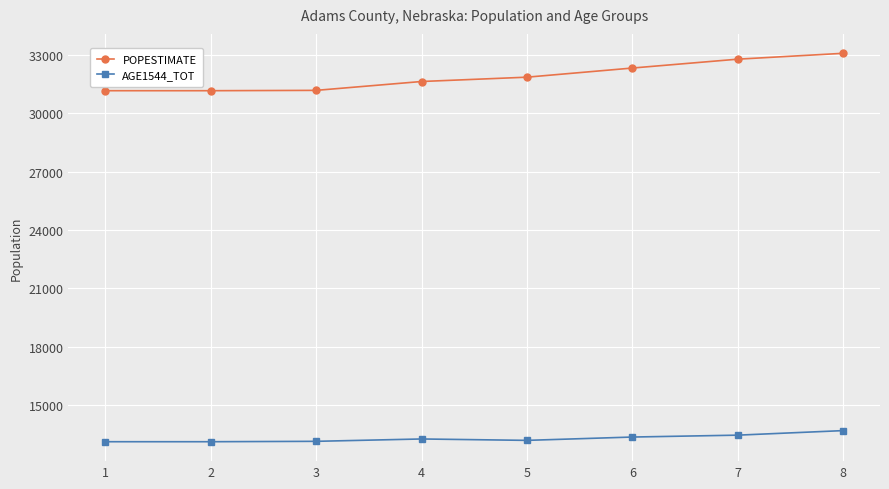

What is the spread (max minus min) of values at 1?

18015